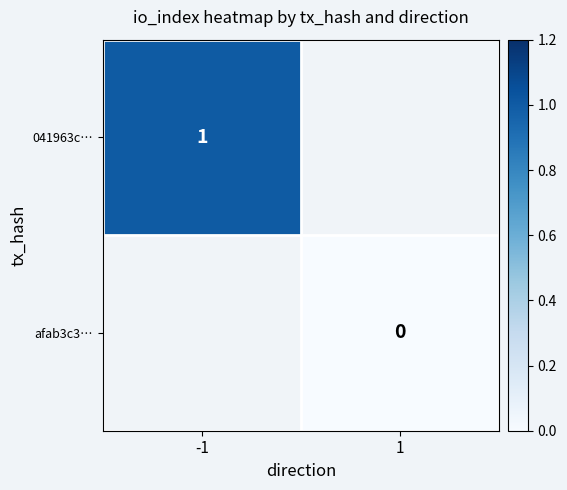

The 041963c… series shows 1 at -1. True or false?

True